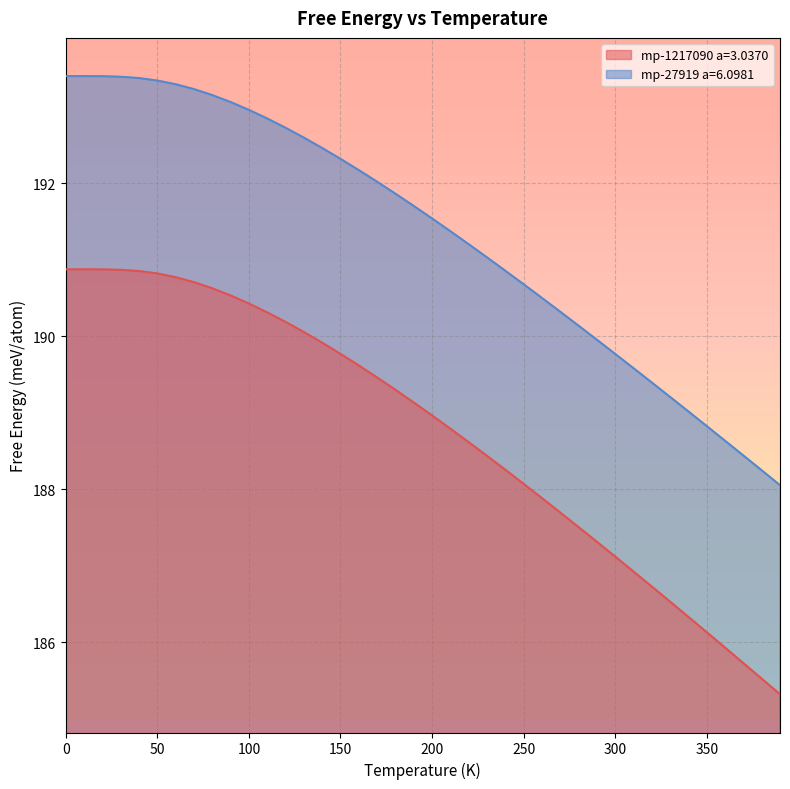

Reading left to right, extract all data points from this chart.

mp-1217090 a=3.0370: 190.9	190.9	190.9	190.9	190.9	190.8	190.8	190.7	190.6	190.5	190.4	190.3	190.2	190.1	189.9	189.8	189.6	189.5	189.3	189.1	189.0	188.8	188.6	188.4	188.3	188.1	187.9	187.7	187.5	187.3	187.1	186.9	186.7	186.5	186.3	186.1	185.9	185.7	185.5	185.3
mp-27919 a=6.0981: 193.4	193.4	193.4	193.4	193.4	193.3	193.3	193.2	193.2	193.1	193.0	192.8	192.7	192.6	192.5	192.3	192.2	192.0	191.9	191.7	191.5	191.4	191.2	191.0	190.9	190.7	190.5	190.3	190.1	190.0	189.8	189.6	189.4	189.2	189.0	188.8	188.6	188.4	188.2	188.1